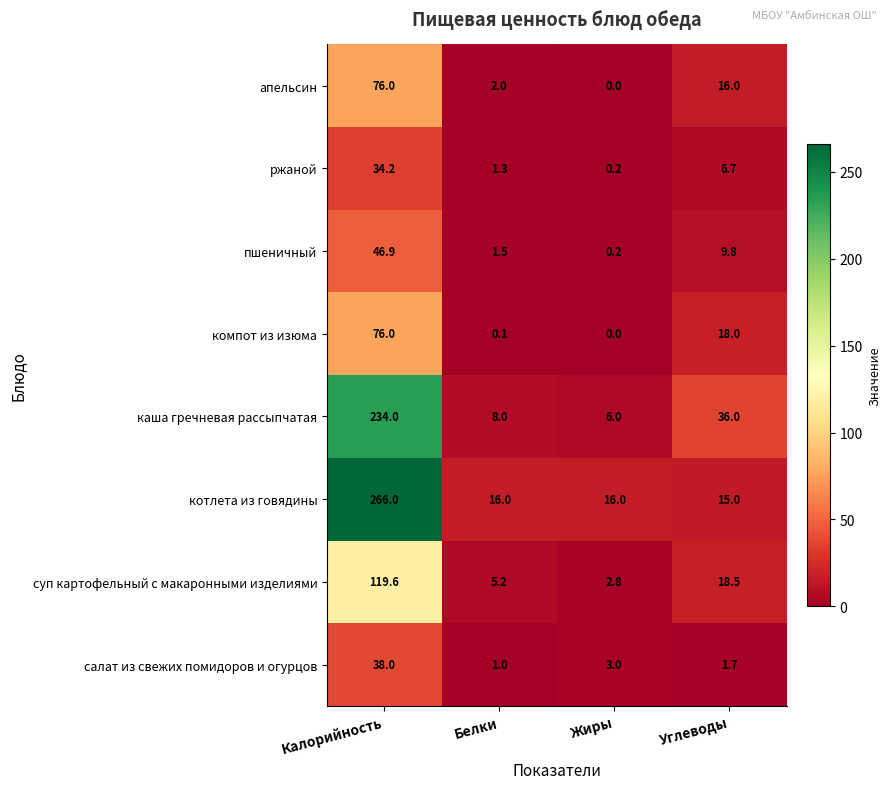

What is the sum of the каша гречневая рассыпчатая values at Белки and Жиры?

14.0